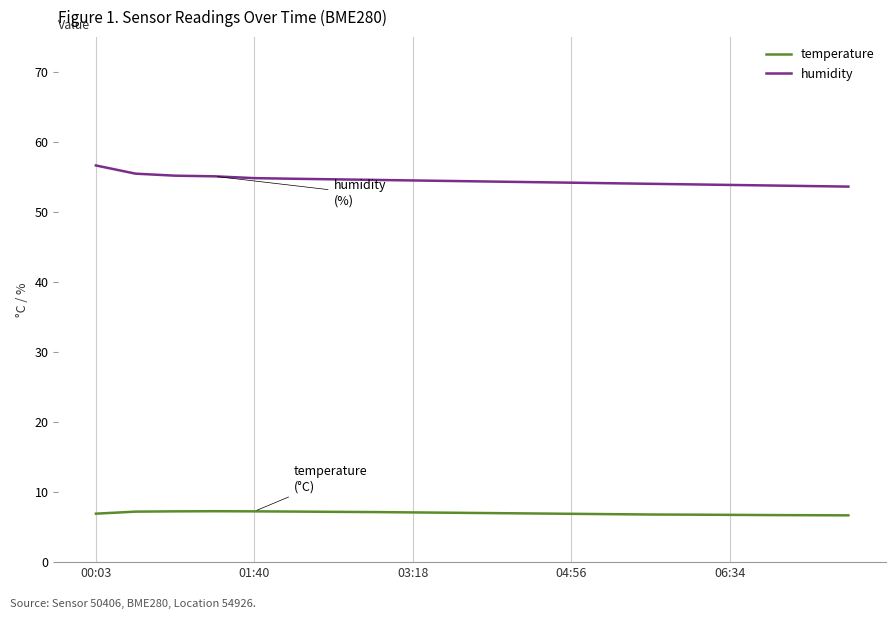

Which series has the largest total across all categories?

humidity